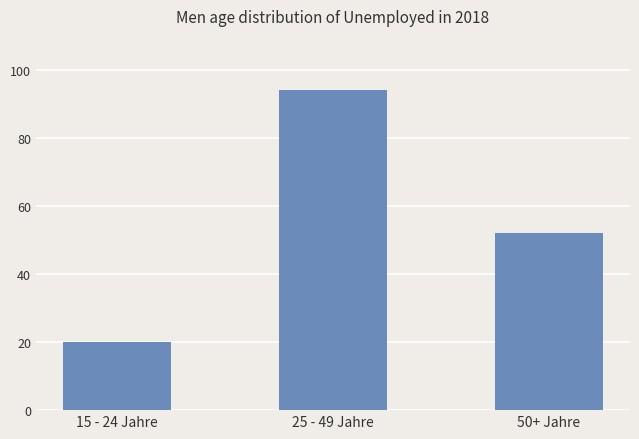

The chart shows a value of 58 at 25 - 49 Jahre. True or false?

False